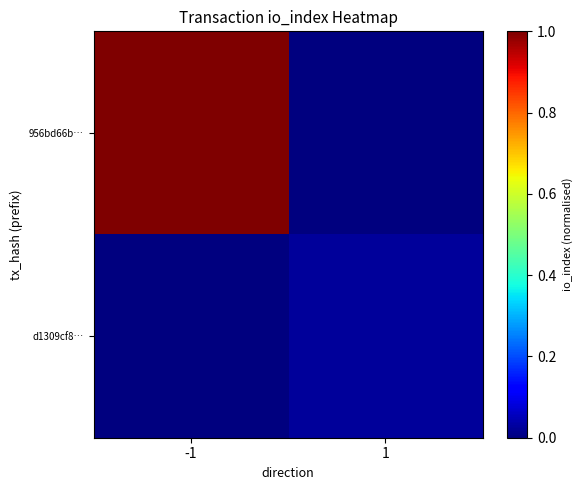

What is the total value across all series at -1?

1.0